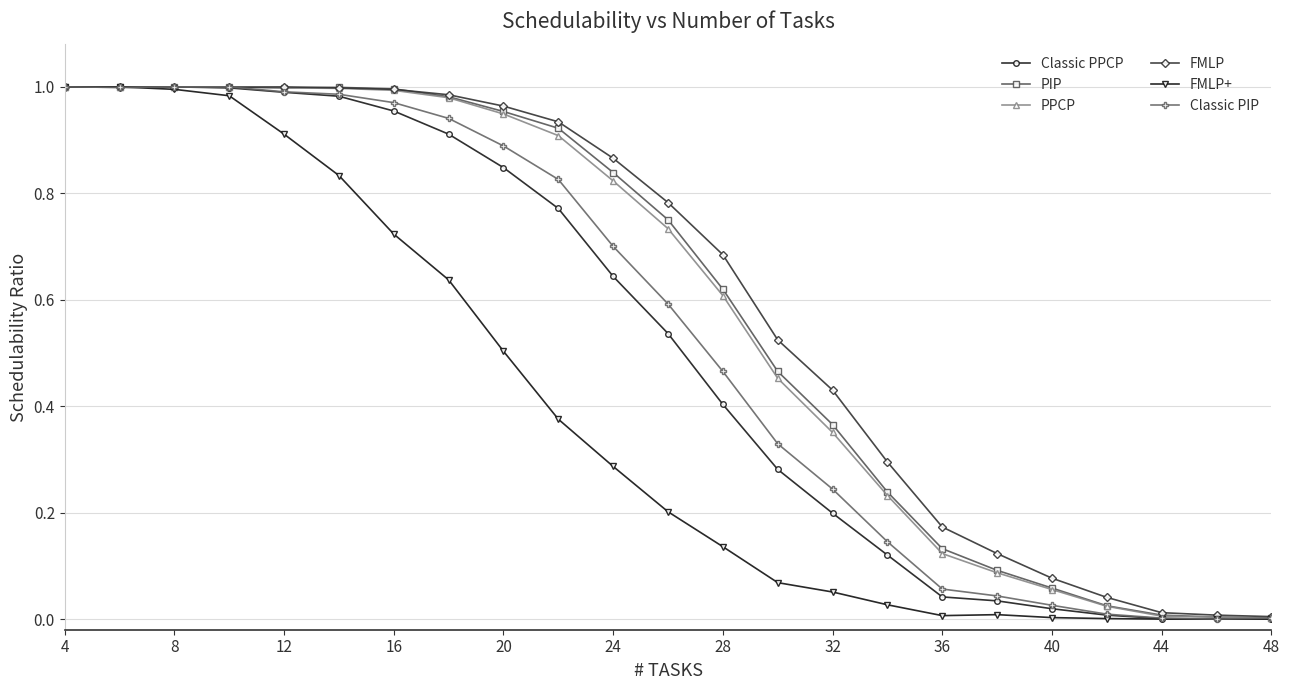

What are all the series names shown in the legend?

Classic PPCP, PIP, PPCP, FMLP, FMLP+, Classic PIP